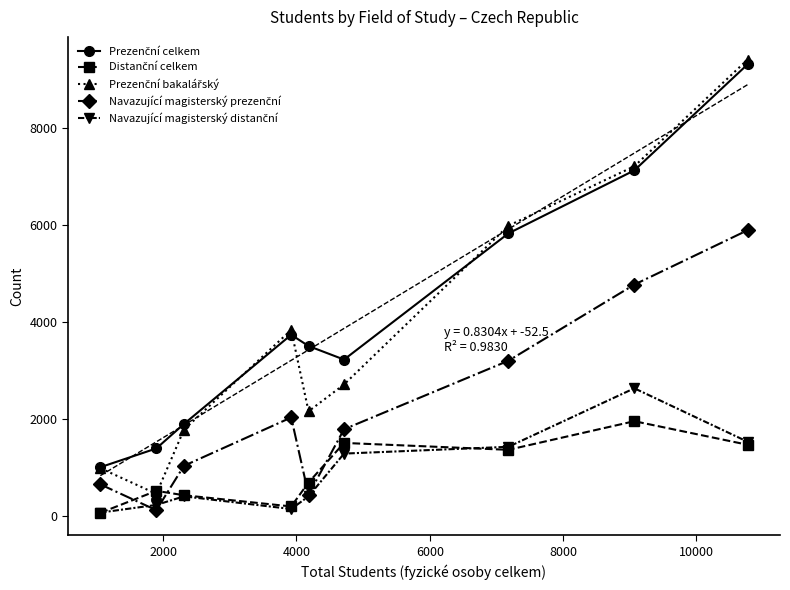

How many intersections are there between Navazující magisterský distanční and Distanční celkem?

2